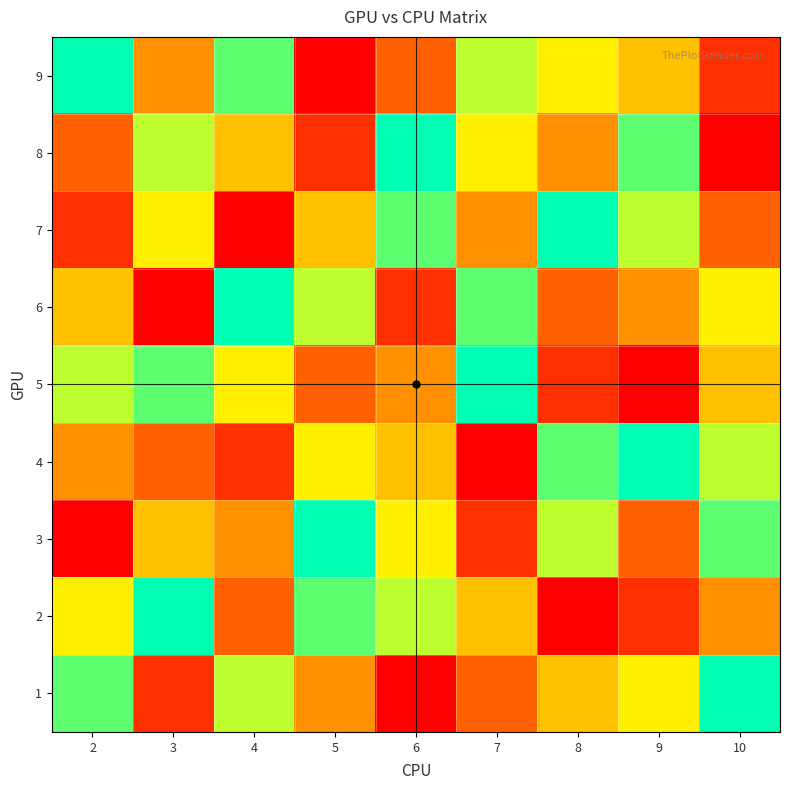

At how many categories does at least one series exceed 1?

9